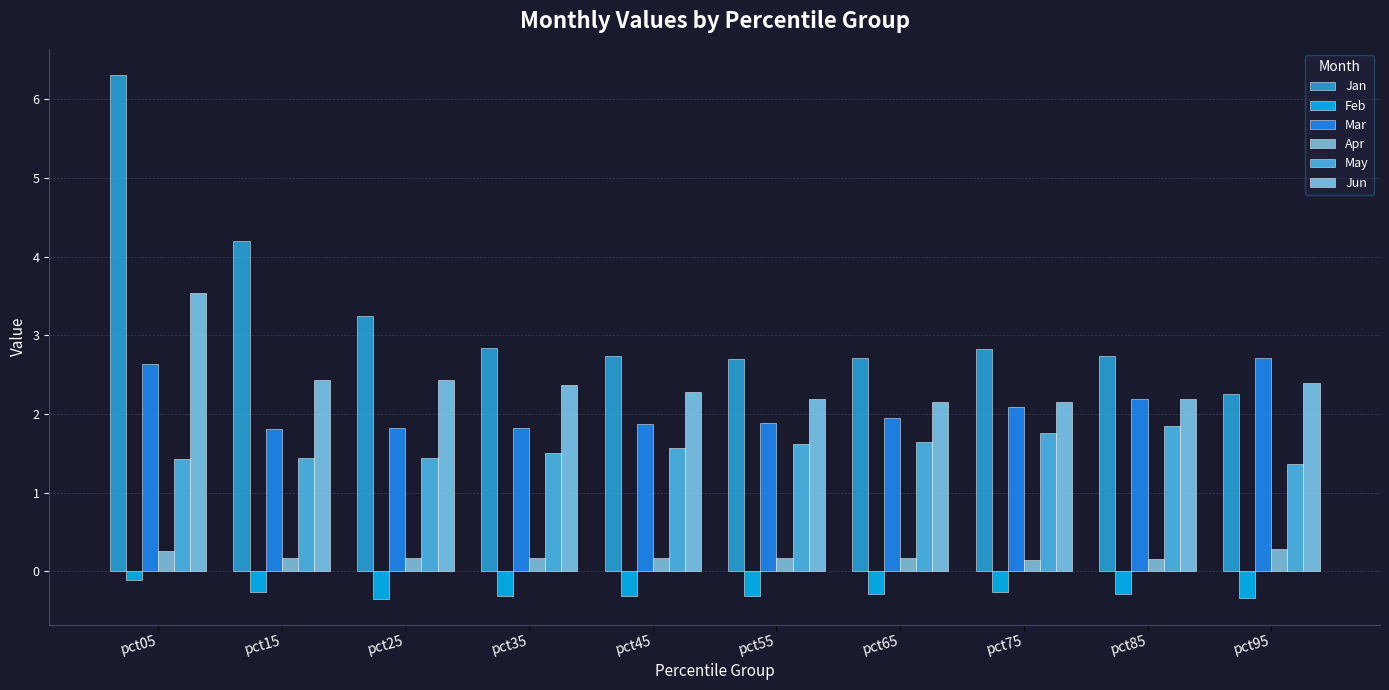

Is the value of Mar at pct75 greater than the value of Jan at pct05?

No